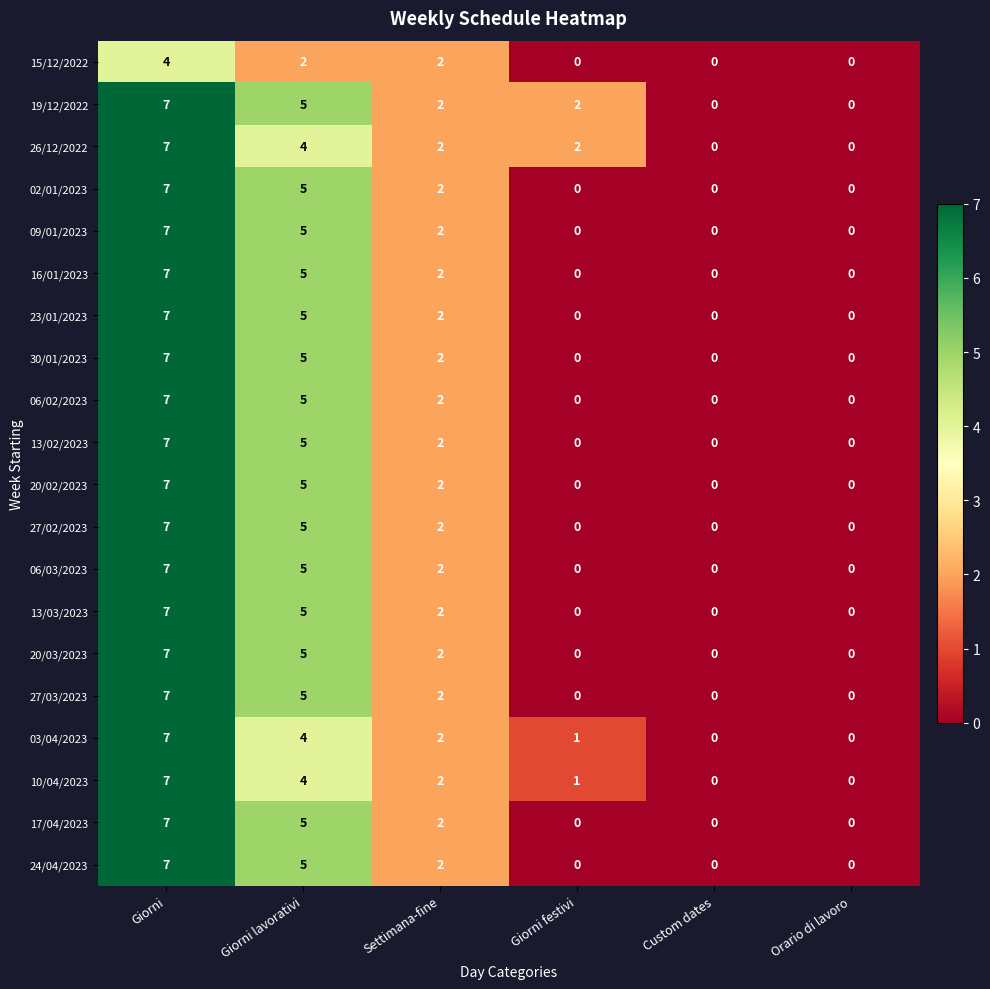

What is the sum of the 26/12/2022 values at Settimana-fine and Giorni?

9